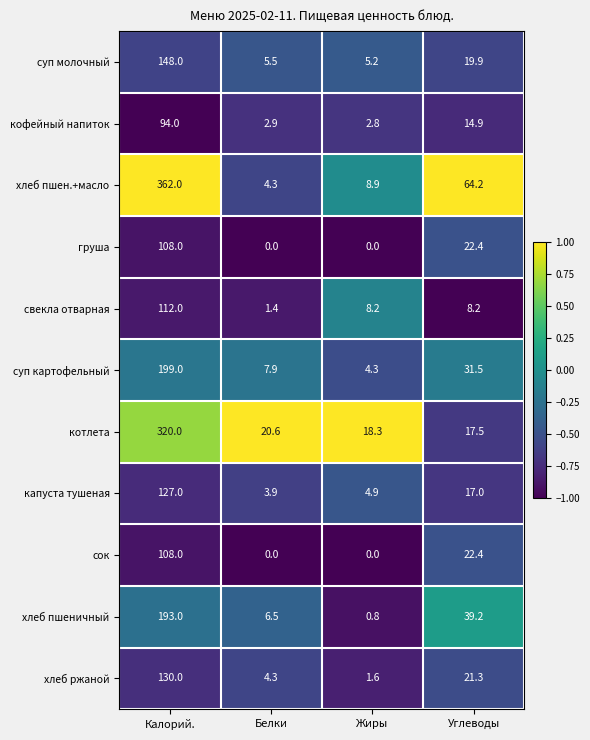

What is the difference between the highest and lowest values at Жиры?

18.3